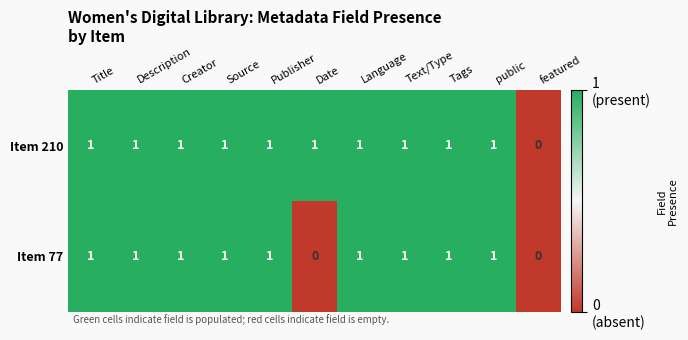

Is the value of Item 210 at Tags greater than the value of Item 77 at featured?

Yes